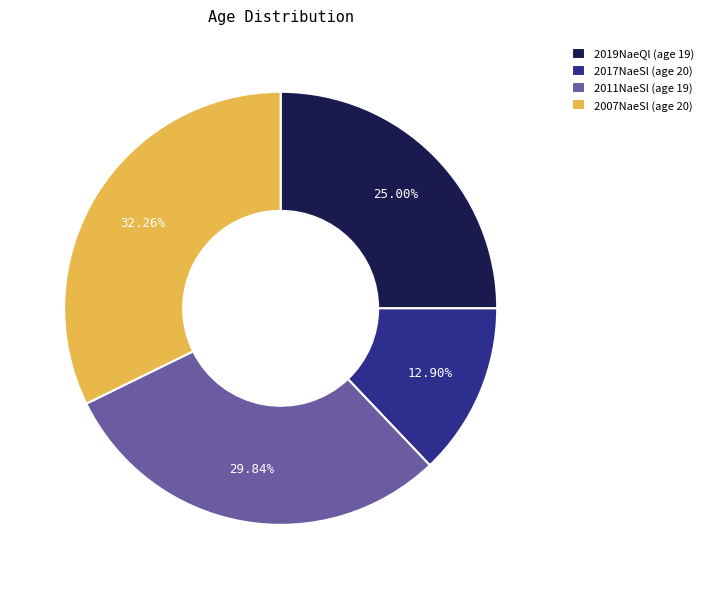

How many segments does this pie chart have?

4